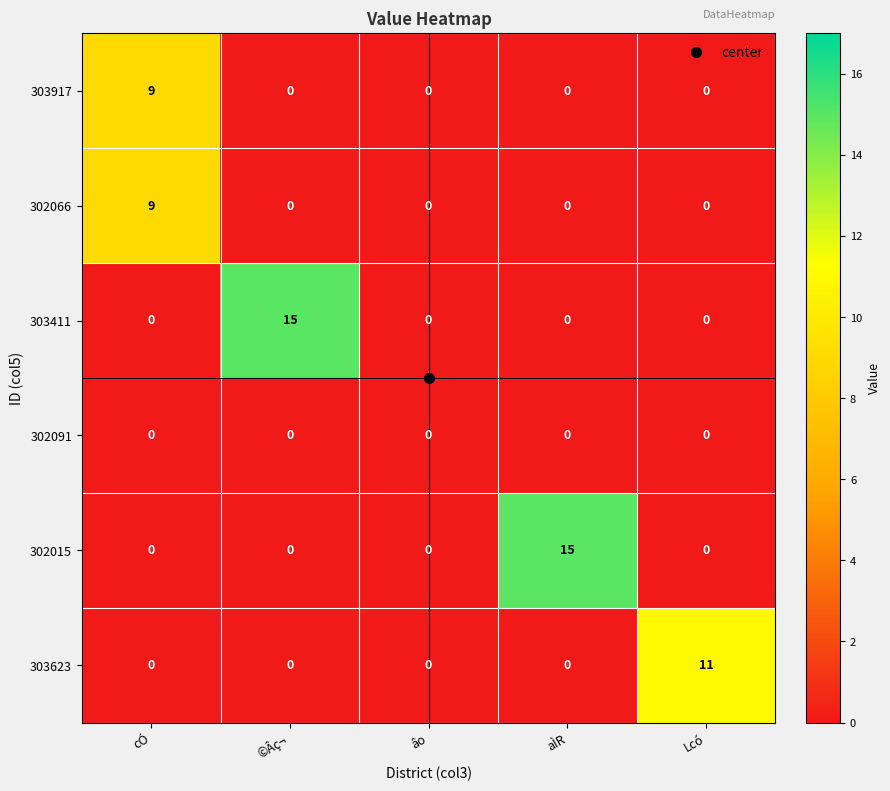

Which series changed the most between ©Âç¬ and âo?

303411